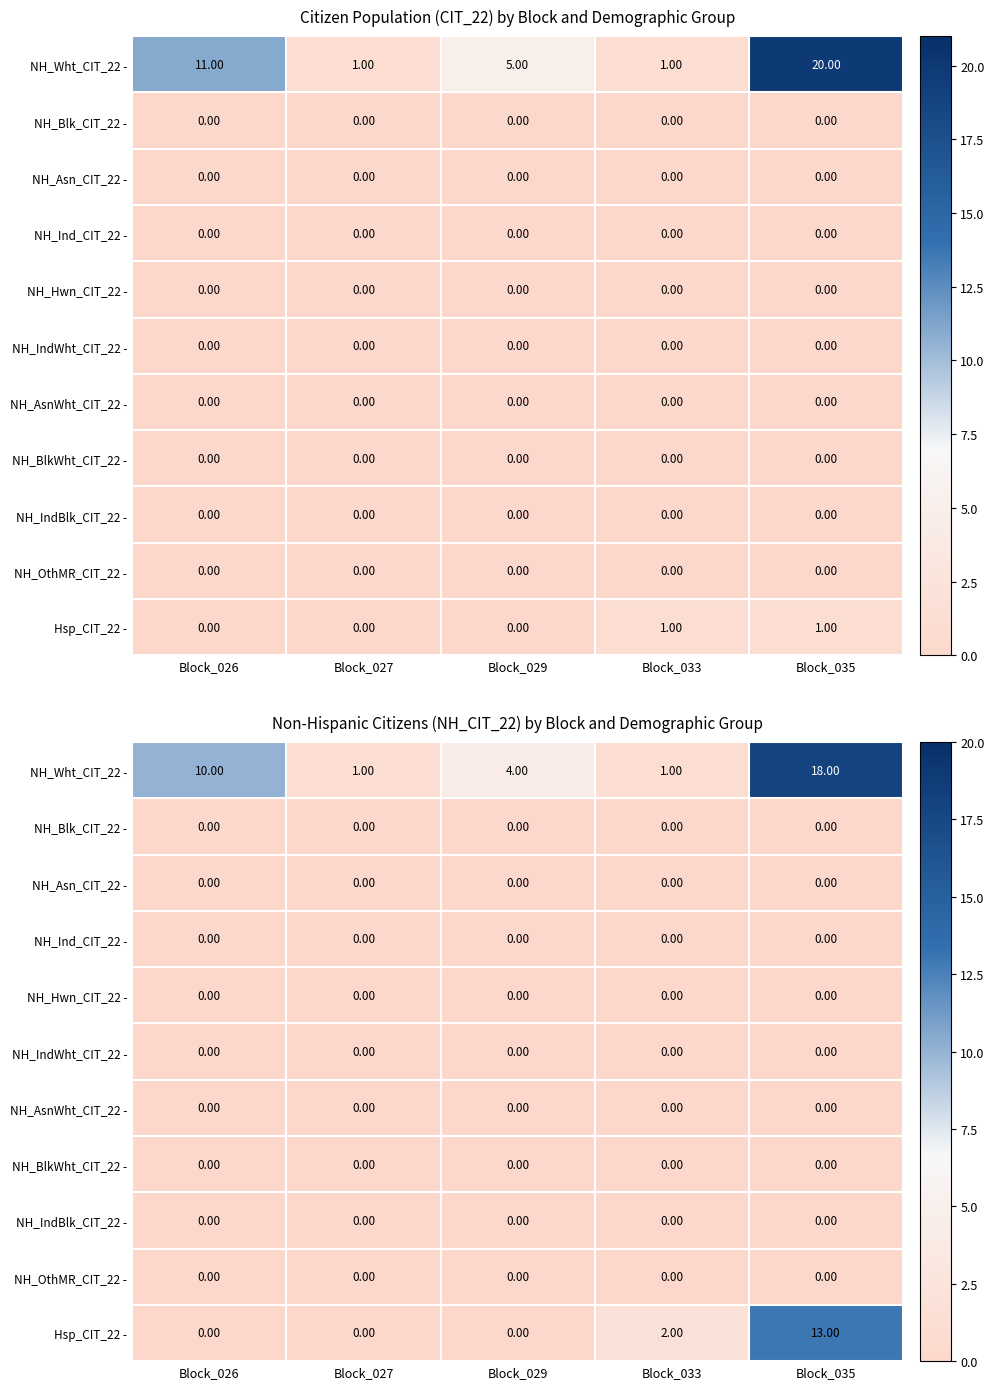

List the labels in order of NH_Ind_CIT_22 - value, largest first.

Block_026, Block_027, Block_029, Block_033, Block_035